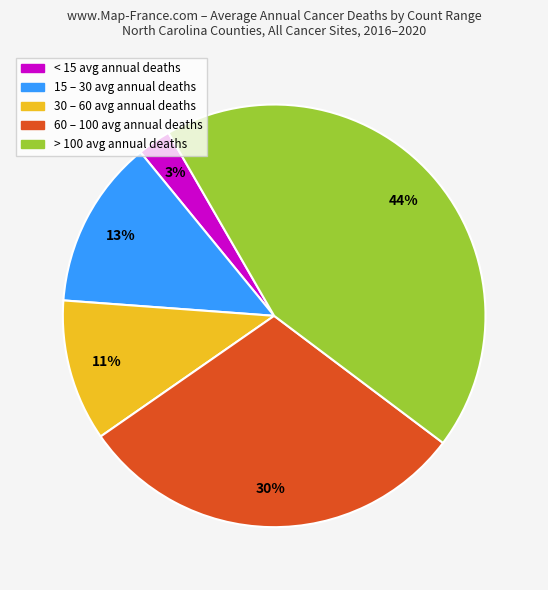

To the nearest percent, what is the average slice percentage?

20%